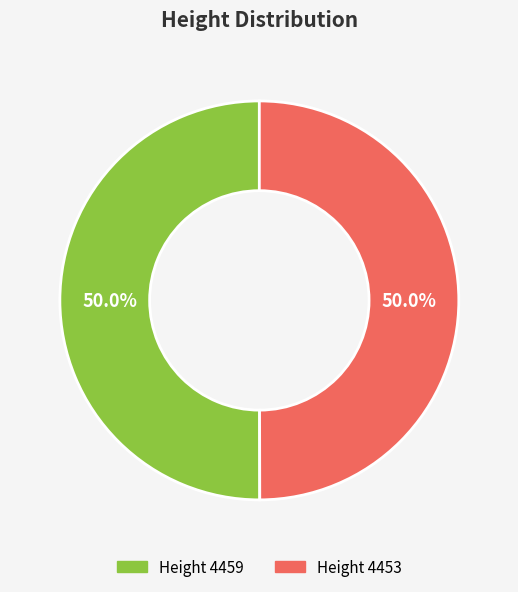

Rank the categories by value from highest to lowest.

4459, 4453